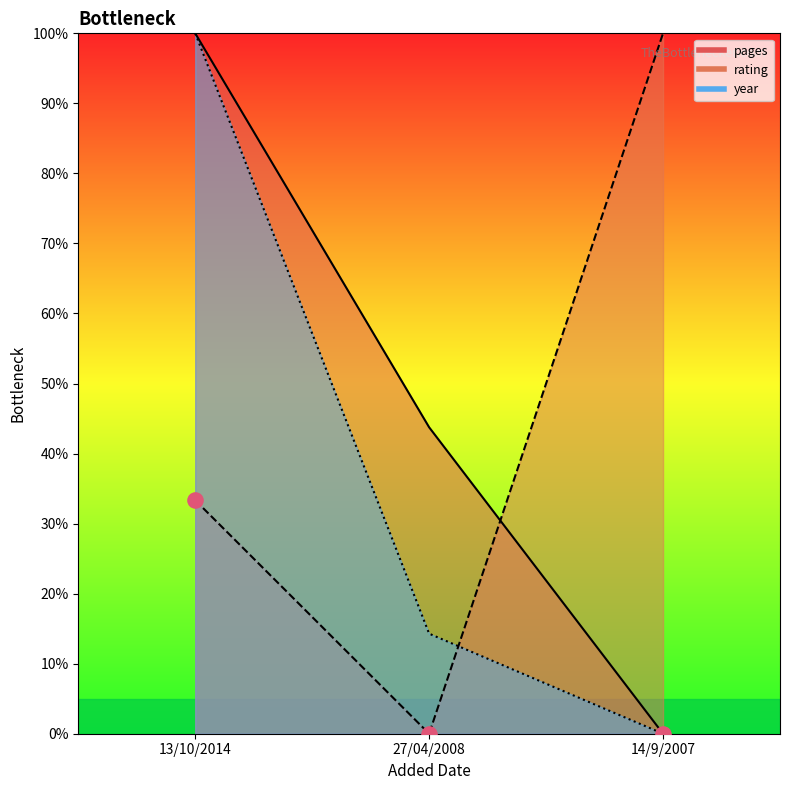

Is the value of pages at 13/10/2014 greater than the value of year at 13/10/2014?

No